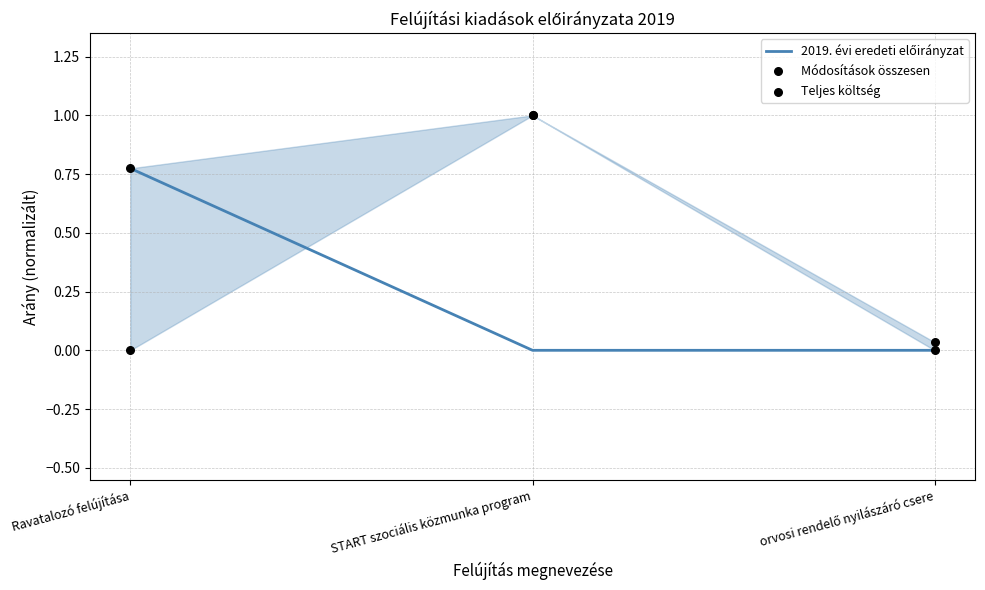

What is the total value across all series at Ravatalozó felújítása?

1.5